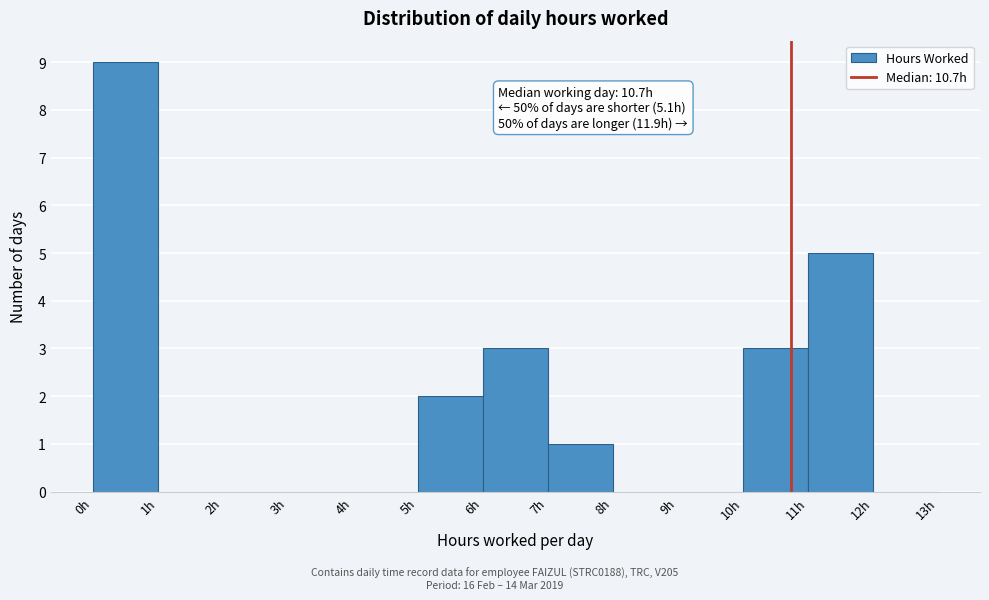

Which range on the x-axis has the tallest bar?

0 to 1